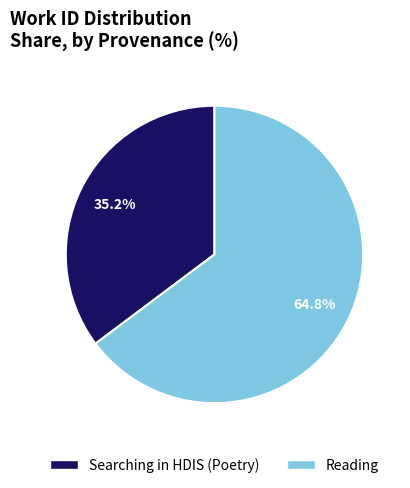

Which slice is the largest?

Reading